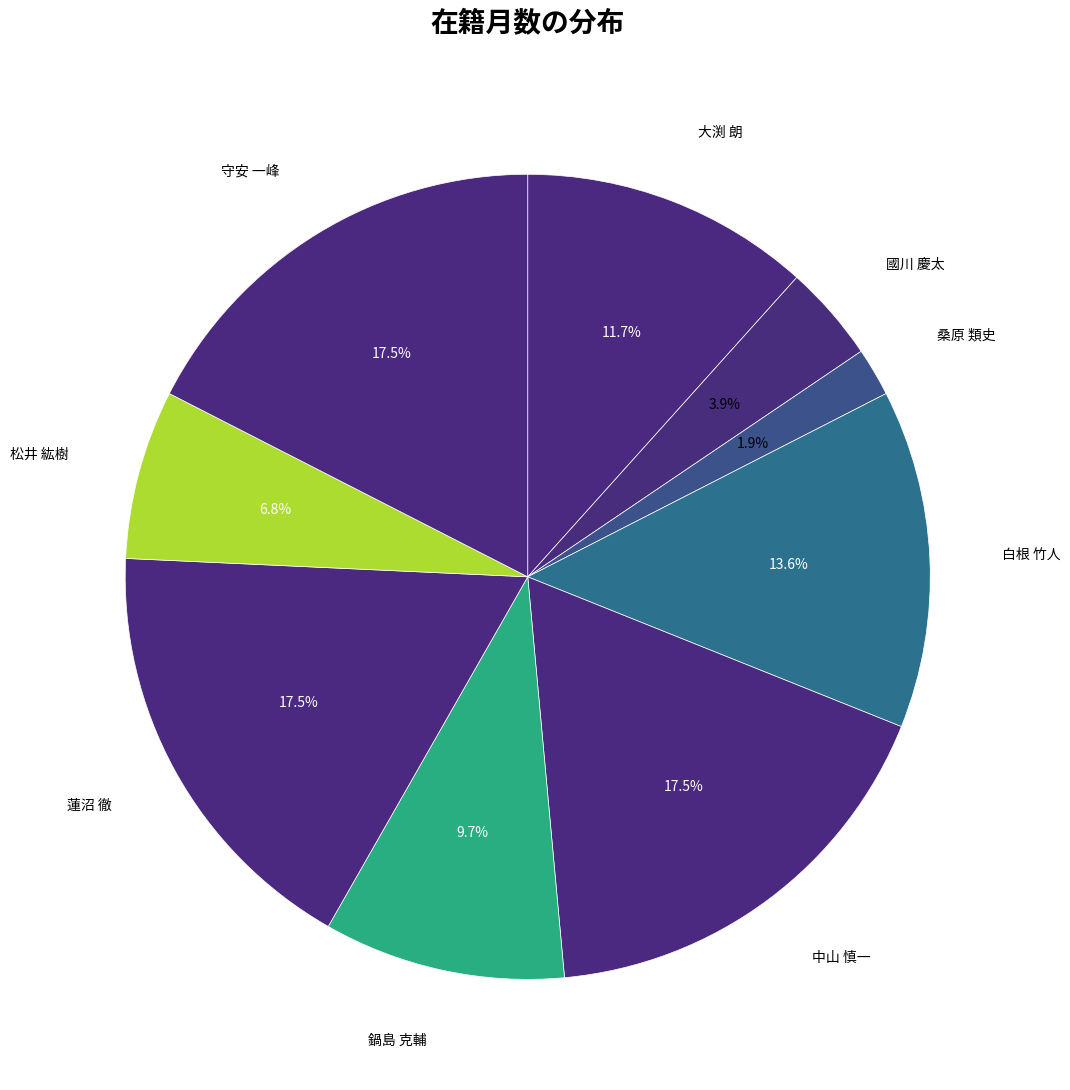

Which category has the biggest portion of the pie?

中山 慎一